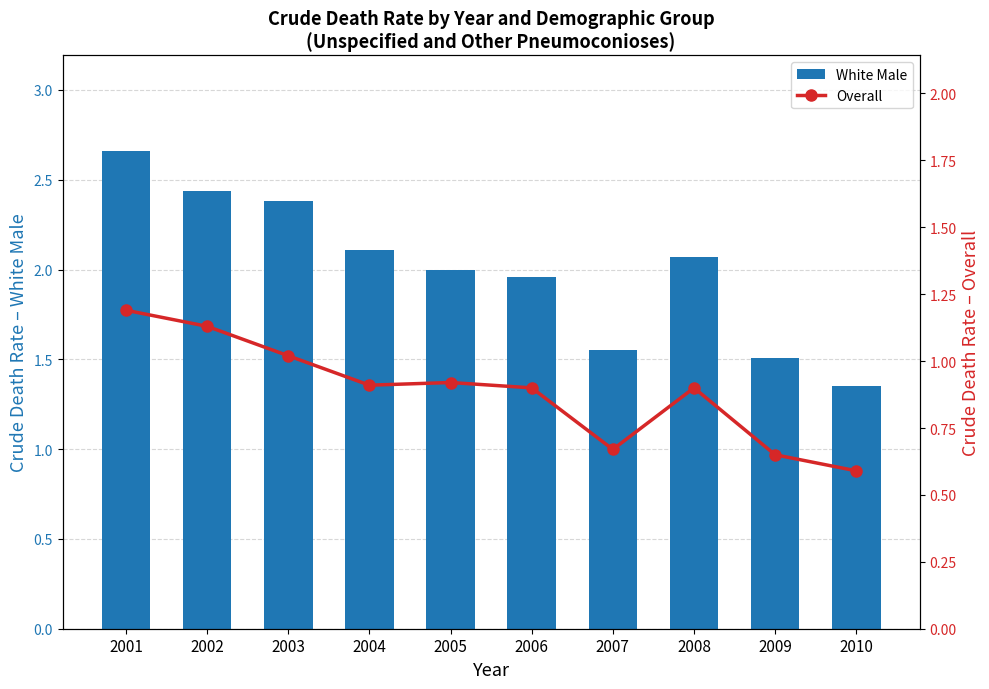

Which series has the largest range (max minus min)?

White Male